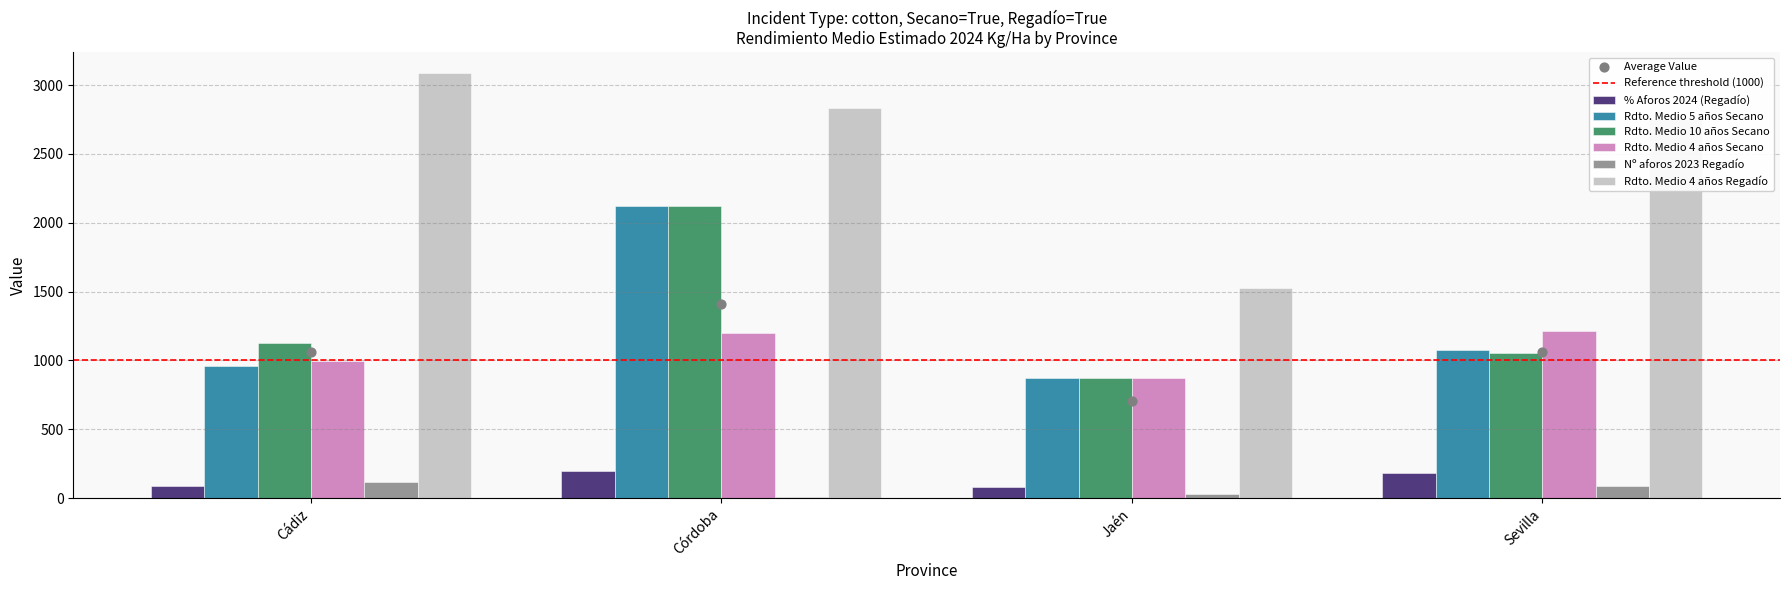

Which series has the largest total across all categories?

Rdto. Medio 4 años Regadío